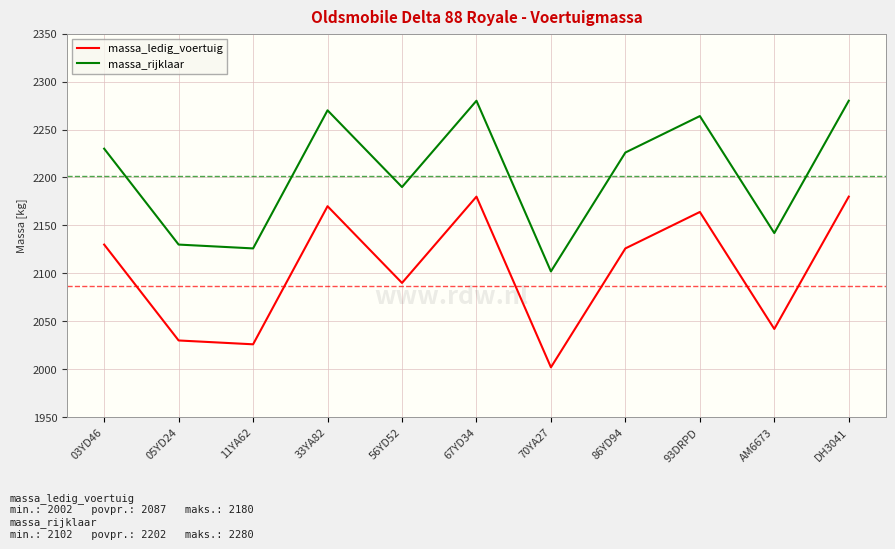

The massa_rijklaar series shows 514 at DH3041. True or false?

False